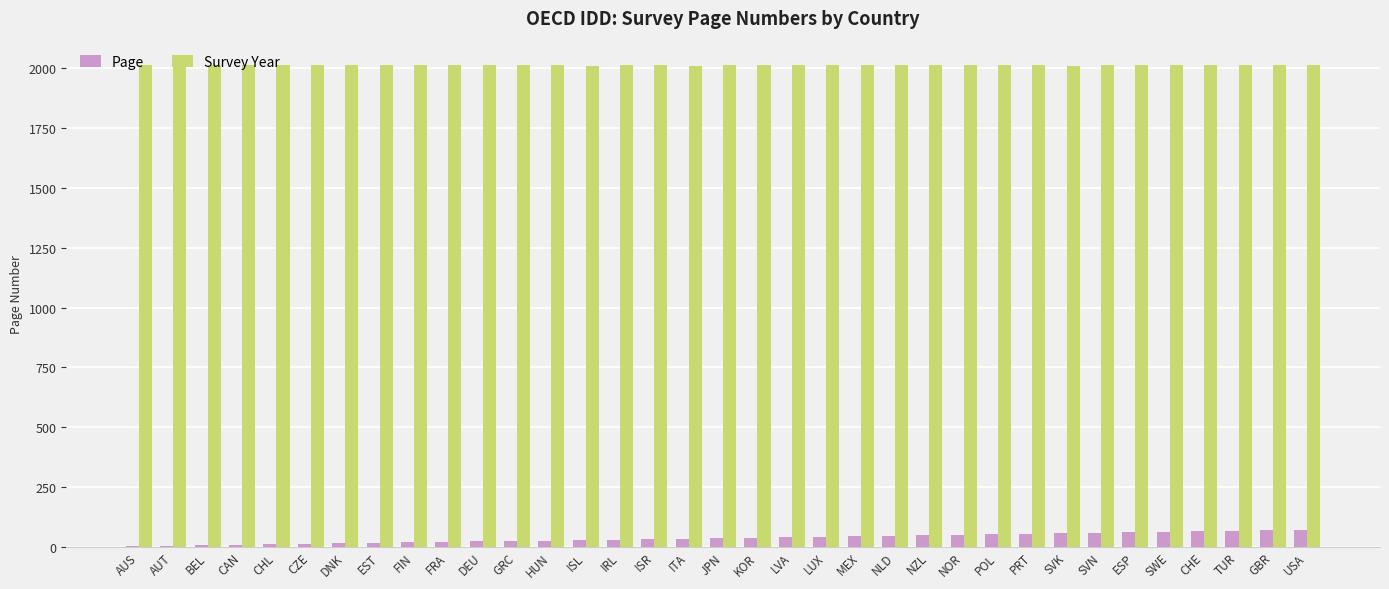

What is the difference between the Page values at HUN and GBR?

42